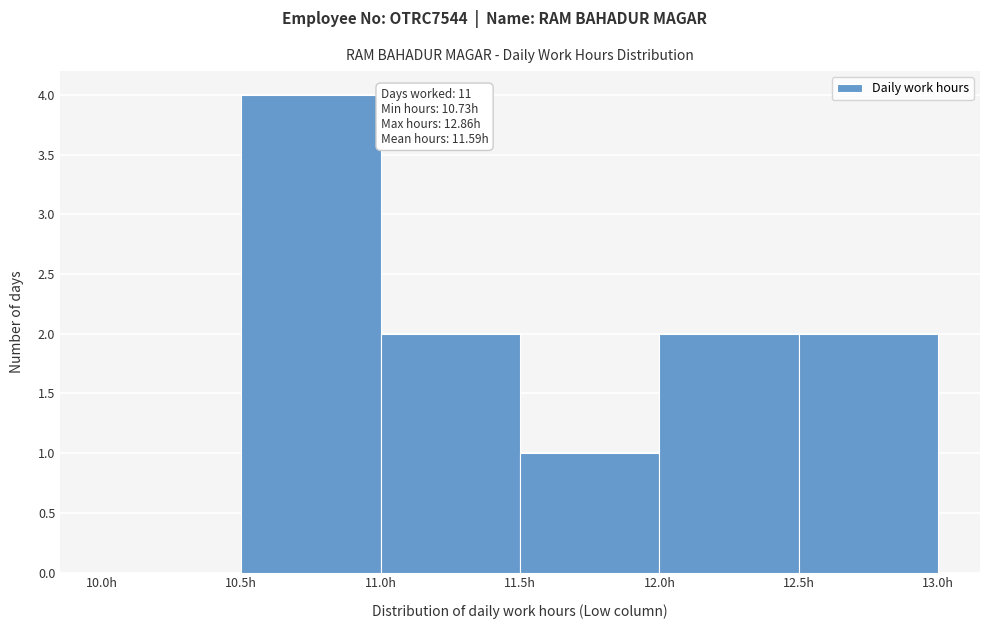

Over which range of the x-axis is the bar tallest?

10.5 to 11.0